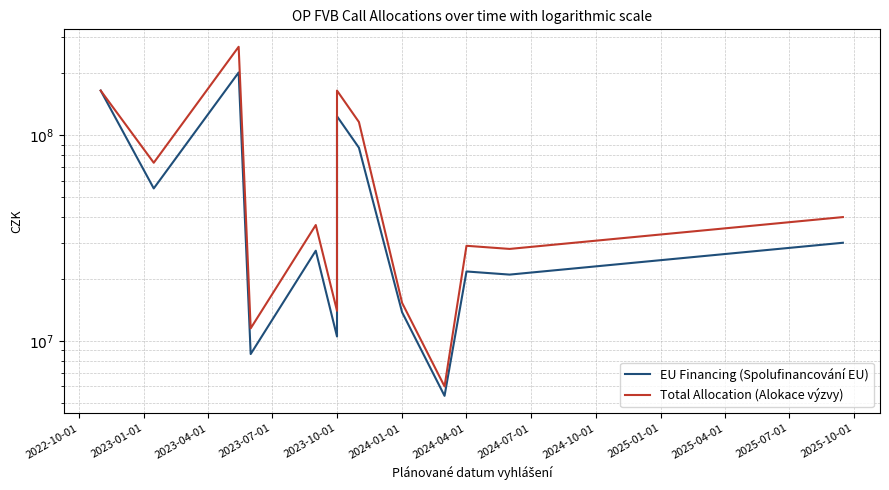

What is the value of the Total Allocation (Alokace výzvy) point at the 6th from the left?

14000000